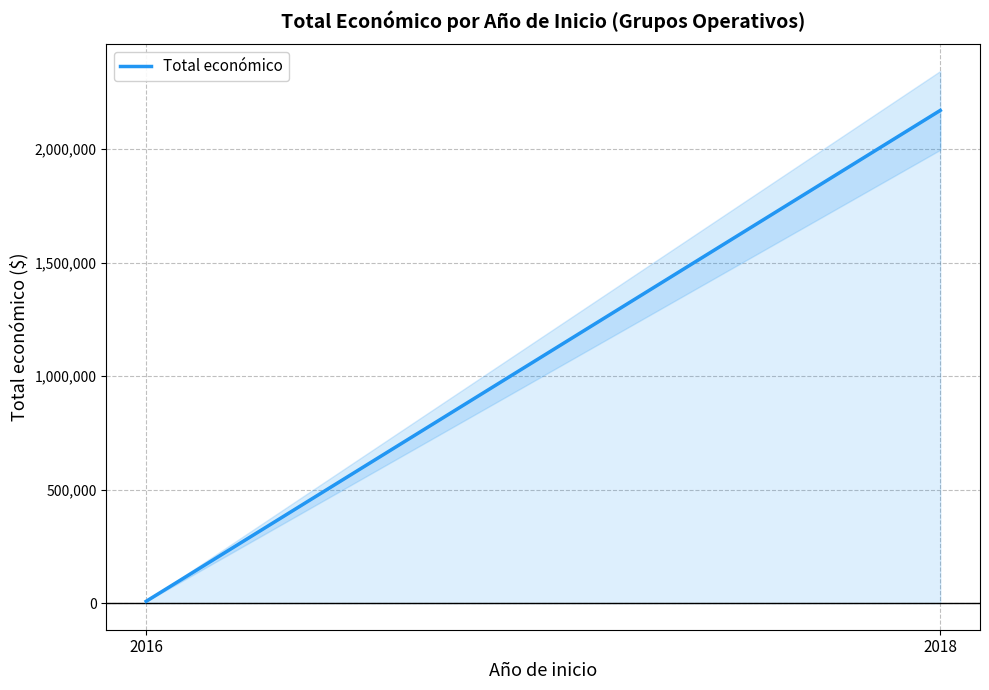

Between 2018 and 2016, which is larger?

2018